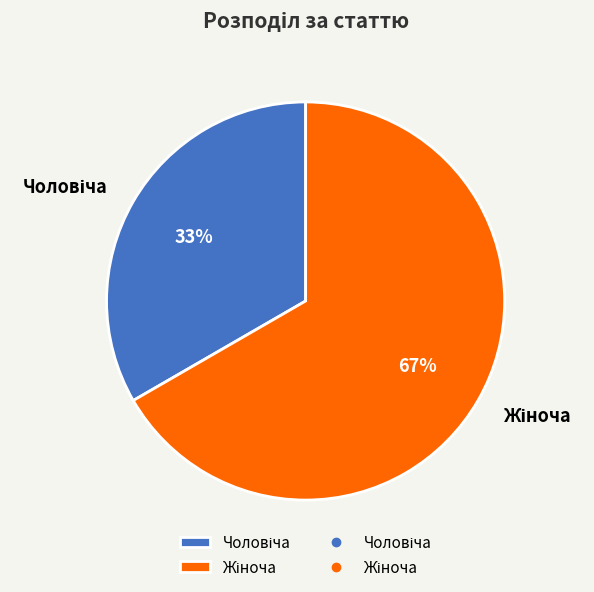

To the nearest percent, what is the average slice percentage?

50%